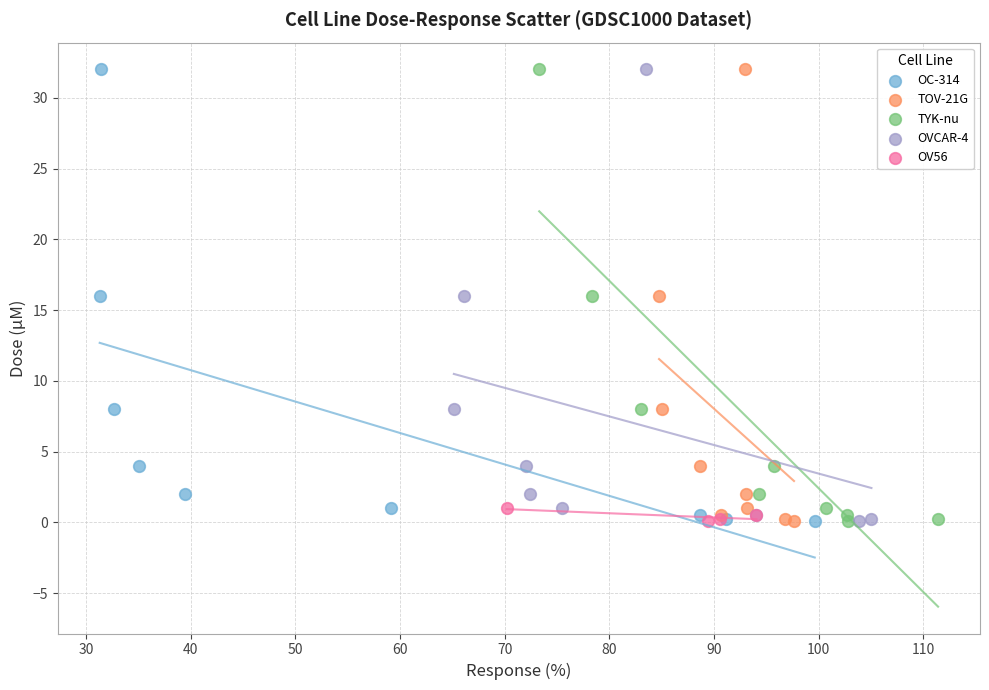

What are all the series names shown in the legend?

OC-314, TOV-21G, TYK-nu, OVCAR-4, OV56